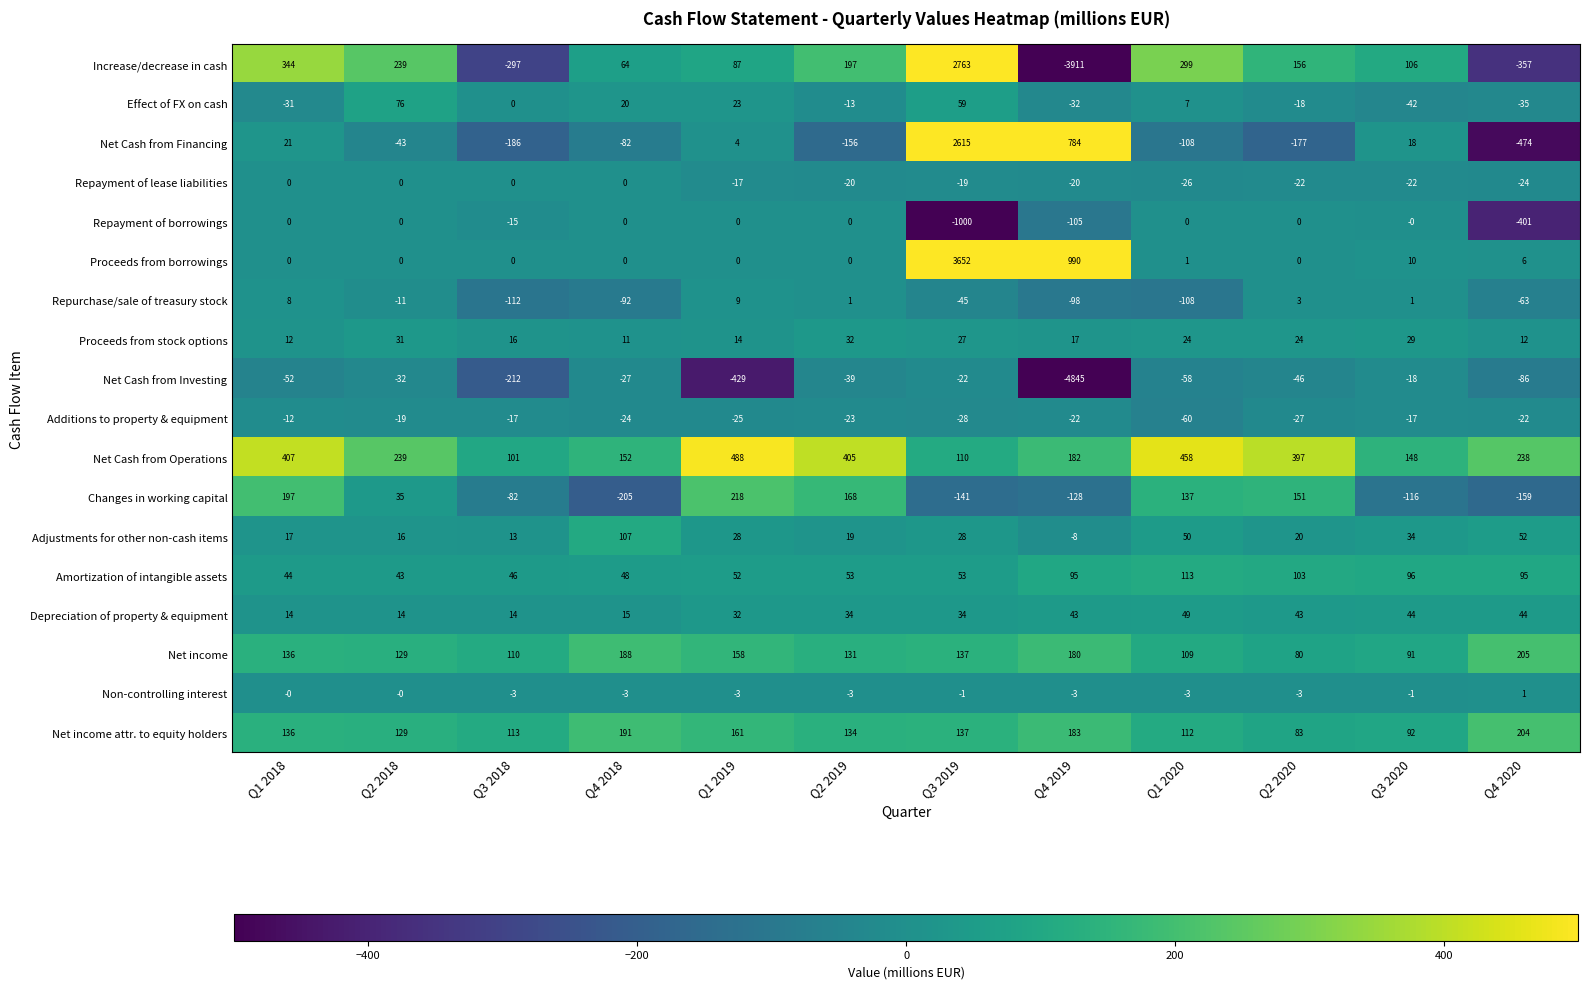

Rank the categories by Net Cash from Financing value from highest to lowest.

Q3 2019, Q4 2019, Q1 2018, Q3 2020, Q1 2019, Q2 2018, Q4 2018, Q1 2020, Q2 2019, Q2 2020, Q3 2018, Q4 2020